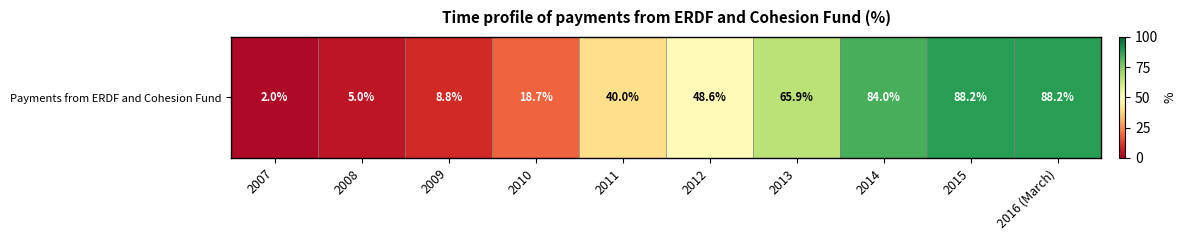

Between 2008 and 2013, which is larger?

2013